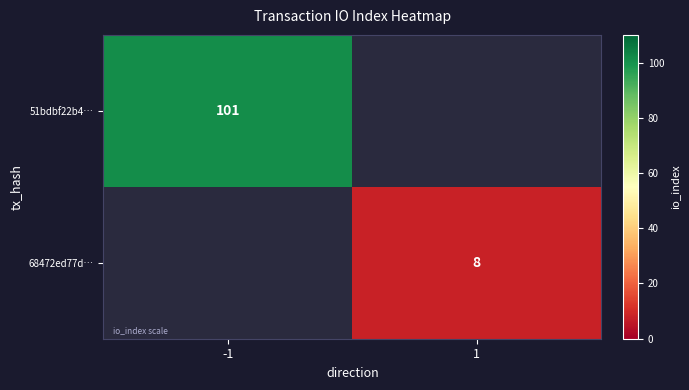

Is it true that 51bdbf22b4… equals 101 at -1?

True